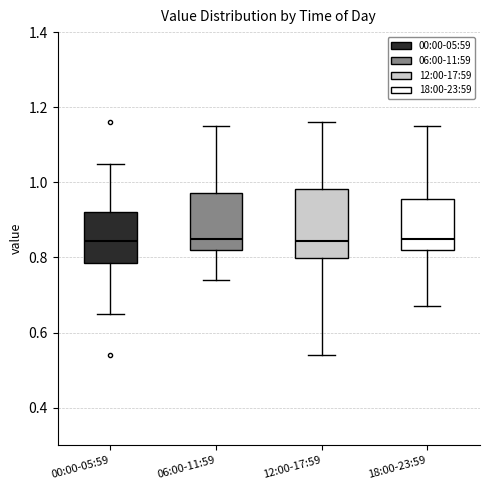

Reading left to right, transcribe this box plot: for each box, give where its median line is, the range the box spans, and where its two whiskers end, as read against the y-axis. The values are not printed on the chart, so give them approximately, as read against the axis.

00:00-05:59: median 0.84, box 0.78 to 0.92, whiskers 0.66 to 1.06
06:00-11:59: median 0.86, box 0.82 to 0.98, whiskers 0.74 to 1.16
12:00-17:59: median 0.84, box 0.80 to 0.98, whiskers 0.54 to 1.16
18:00-23:59: median 0.86, box 0.82 to 0.96, whiskers 0.68 to 1.16